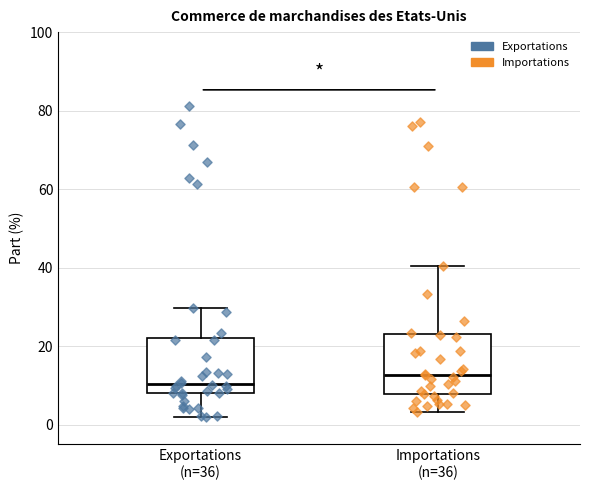

Where does the upper whisker of the box for Exportations (n=36) end on the y-axis? The values are not printed on the chart, so give them approximately, as read against the axis.

30